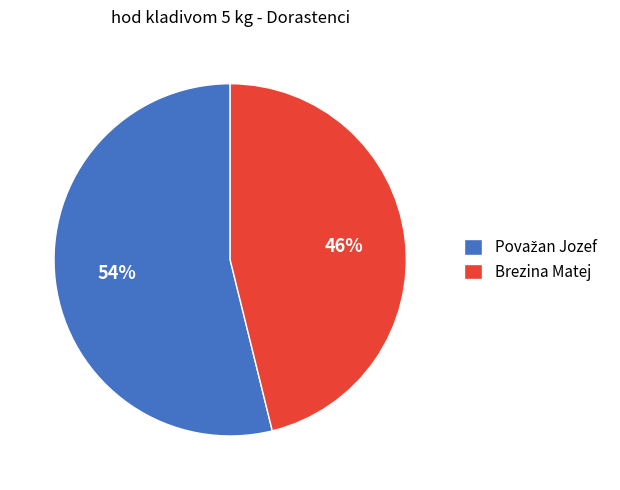

Is there a majority slice in this chart?

Yes